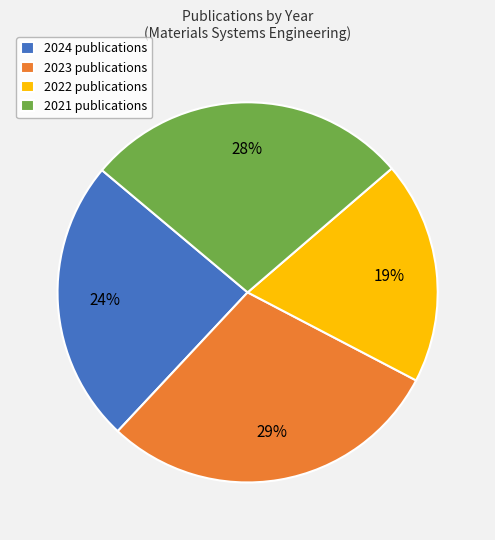

Between 2021 and 2024, which is larger?

2021